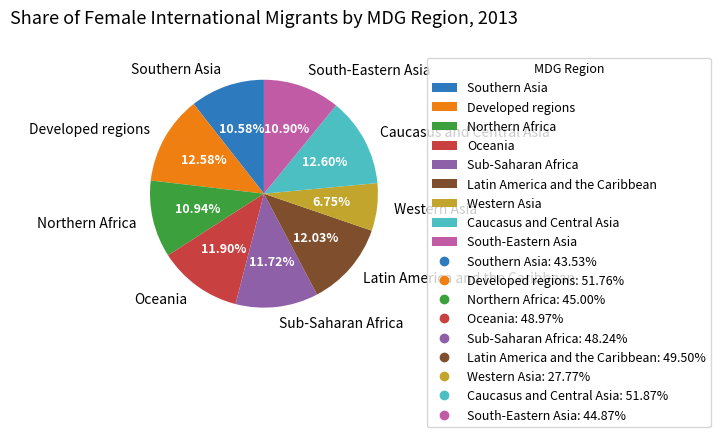

Which has a higher value, Developed regions or Latin America and the Caribbean?

Developed regions